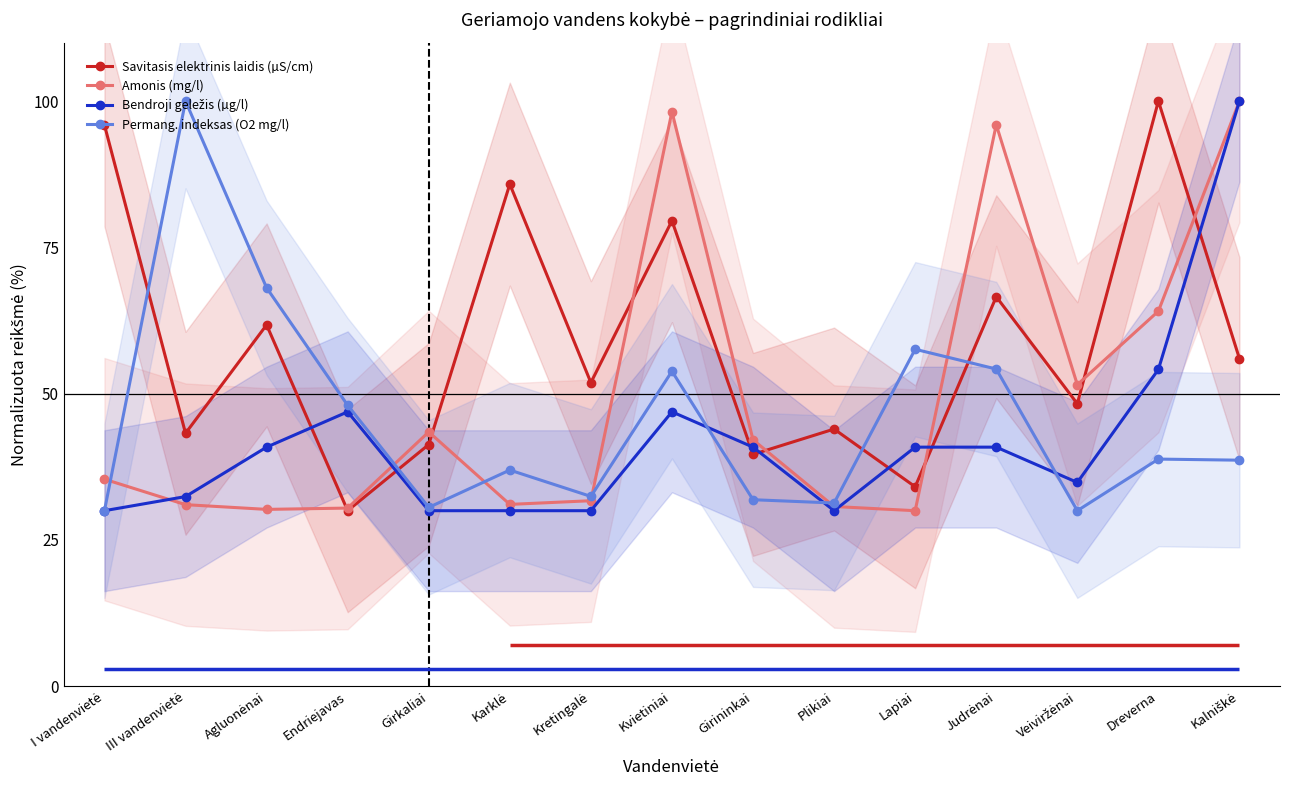

What is the spread (max minus min) of values at Dreverna?

61.2